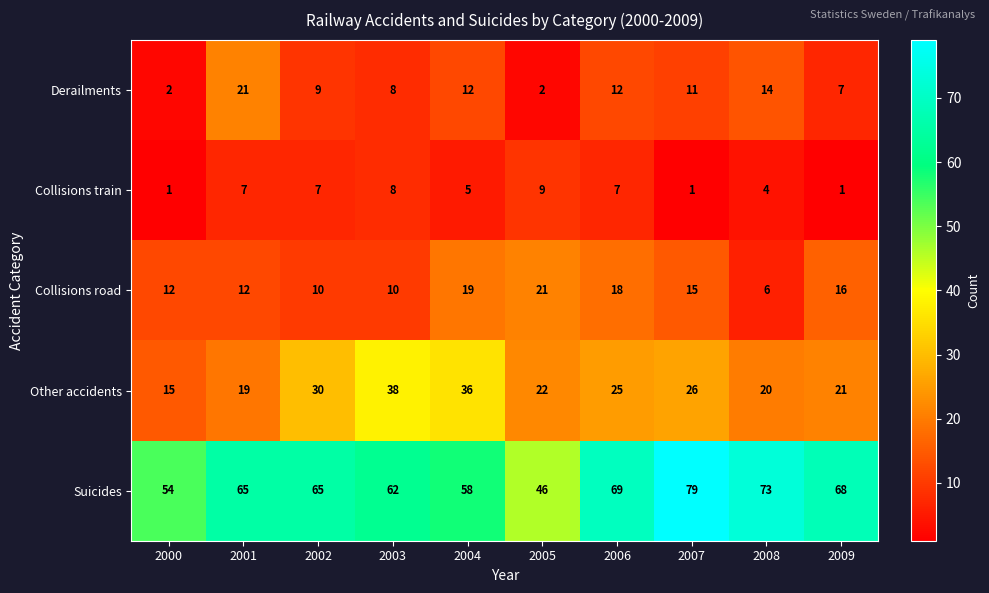

At 2006, list the series in order from largest to smallest.

Suicides, Other accidents, Collisions road, Derailments, Collisions train